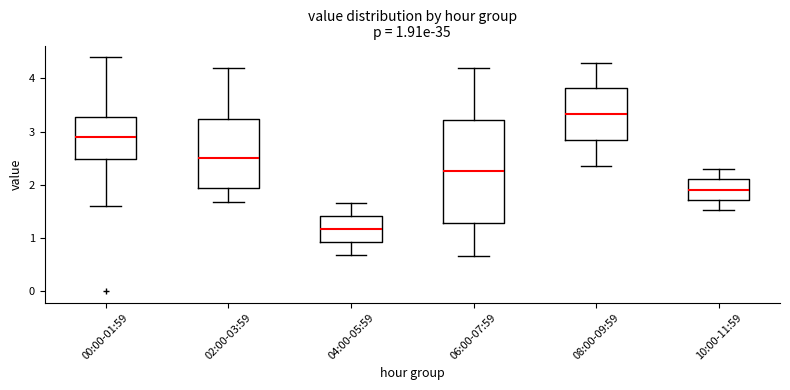

Which box has the highest median line?

08:00-09:59